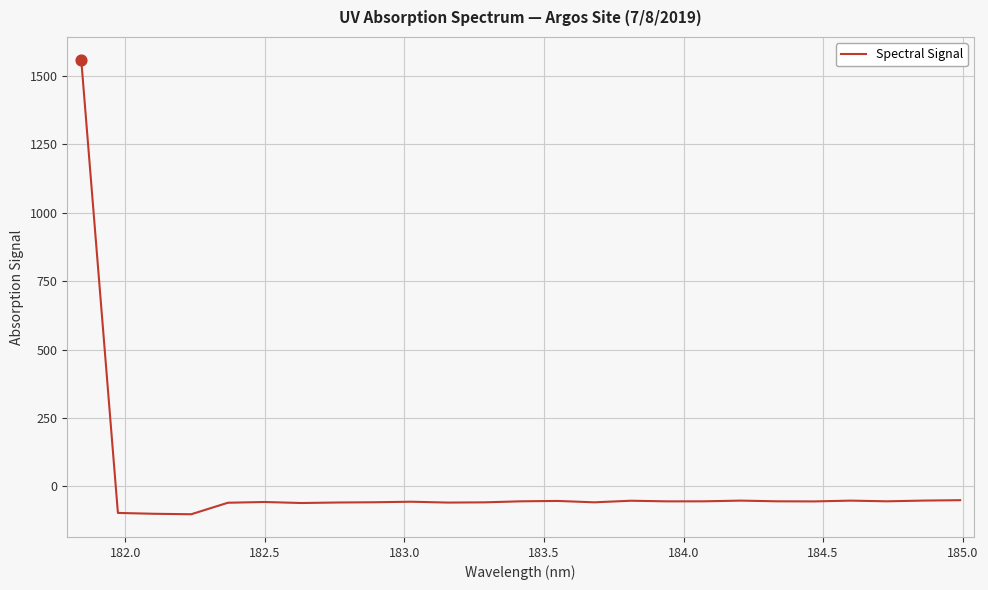

What is the difference between the maximum and minimum values?

1661.2